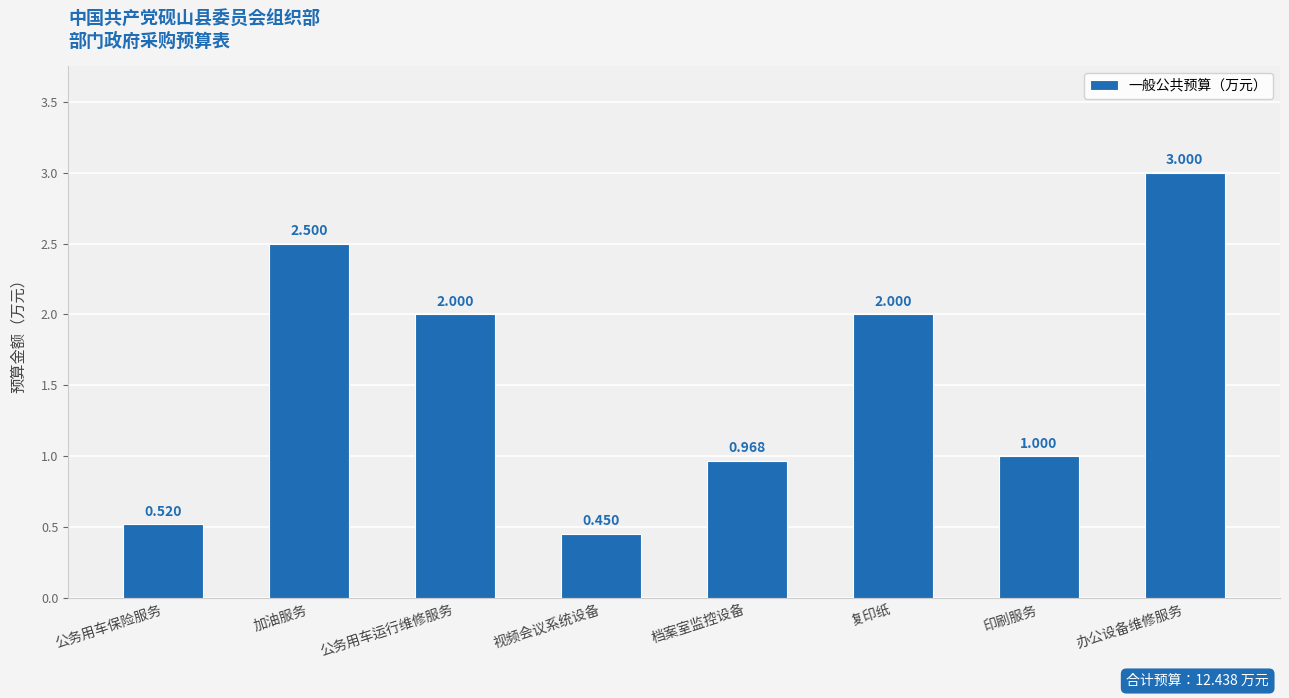

At which category does the chart reach its peak across all series?

办公设备维修服务